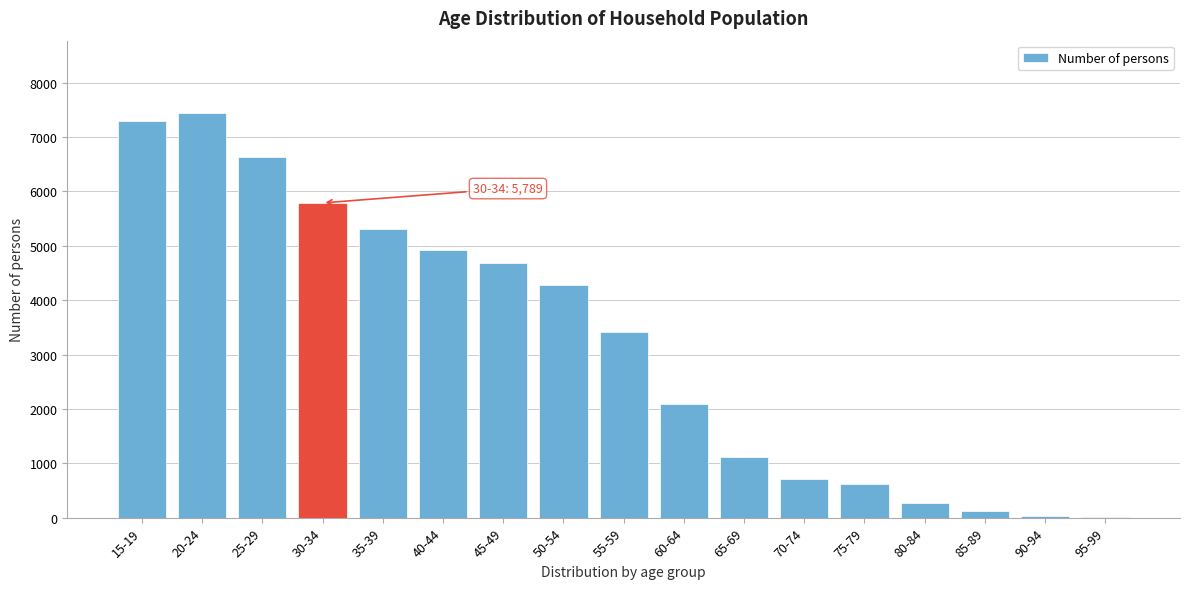

Where is the data nearest to the value 3724?

55-59